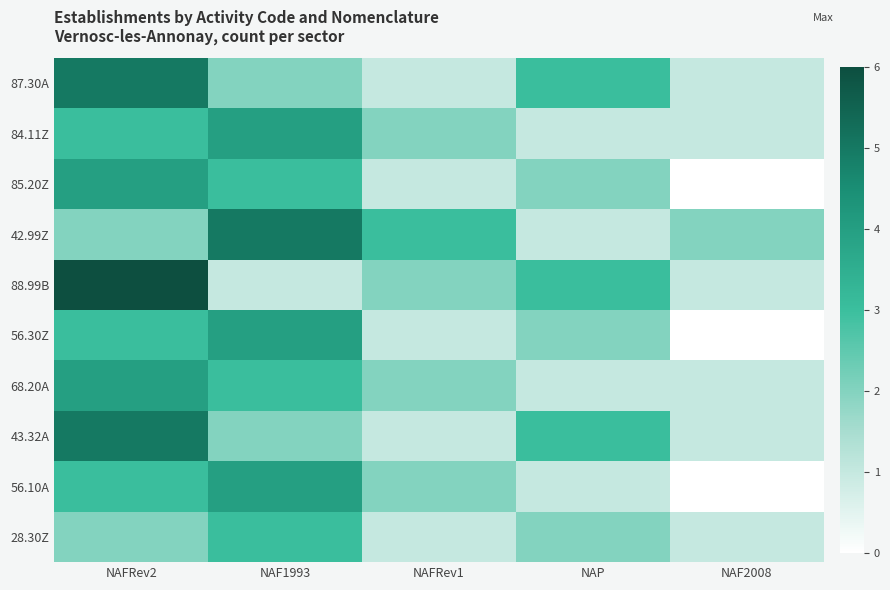

What is the difference between the highest and lowest values at NAFRev2?

4